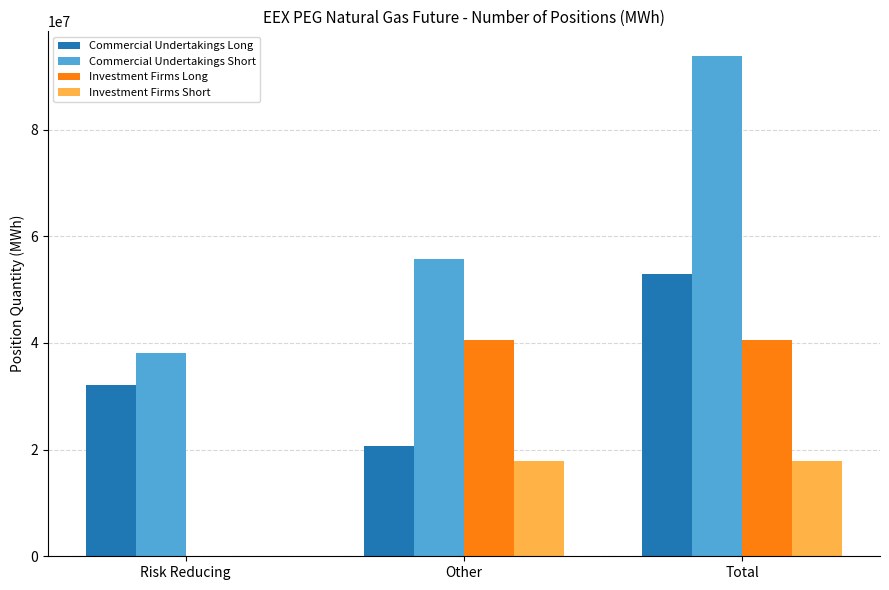

Reading left to right, list all the values displayed in this chart.

Commercial Undertakings Long: Risk Reducing=32082720	Other=20769667	Total=52852387
Commercial Undertakings Short: Risk Reducing=38098925	Other=55661349	Total=93760274
Investment Firms Long: Risk Reducing=0	Other=40593711	Total=40593711
Investment Firms Short: Risk Reducing=0	Other=17832824	Total=17832824